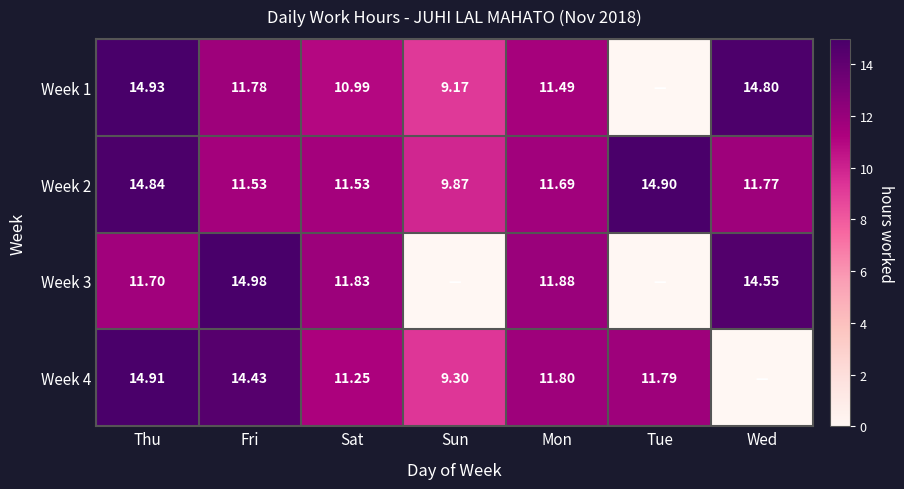

The value of Week 2 at Wed is 11.8. True or false?

True